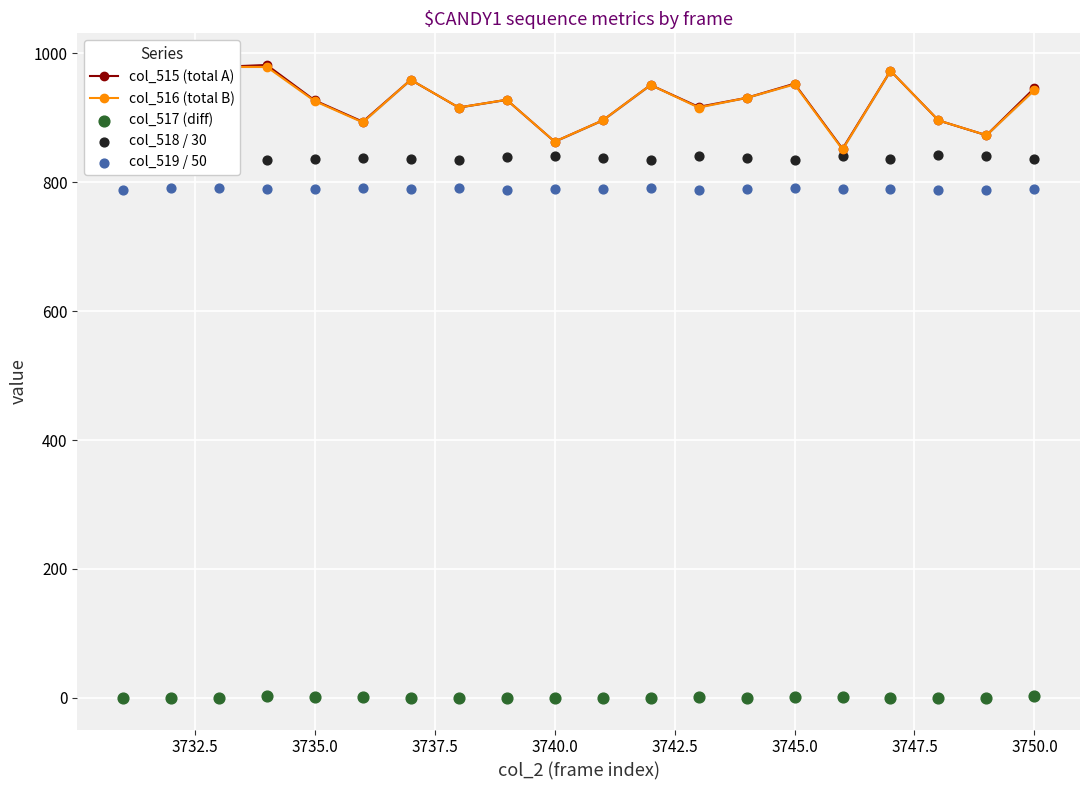

Which series contains the highest Y value?

col_515 (total A)